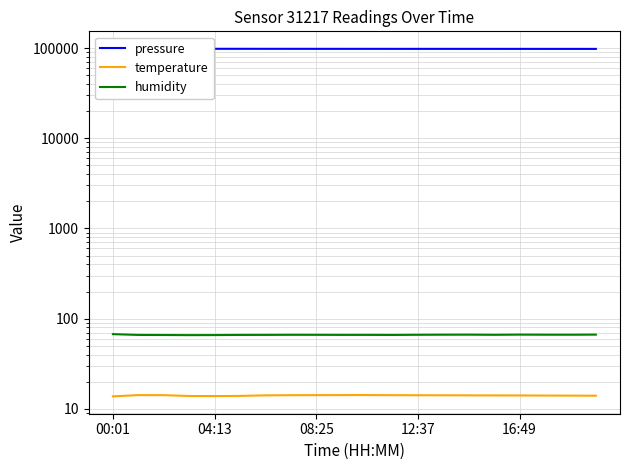

At how many categories does at least one series exceed 40595?

20